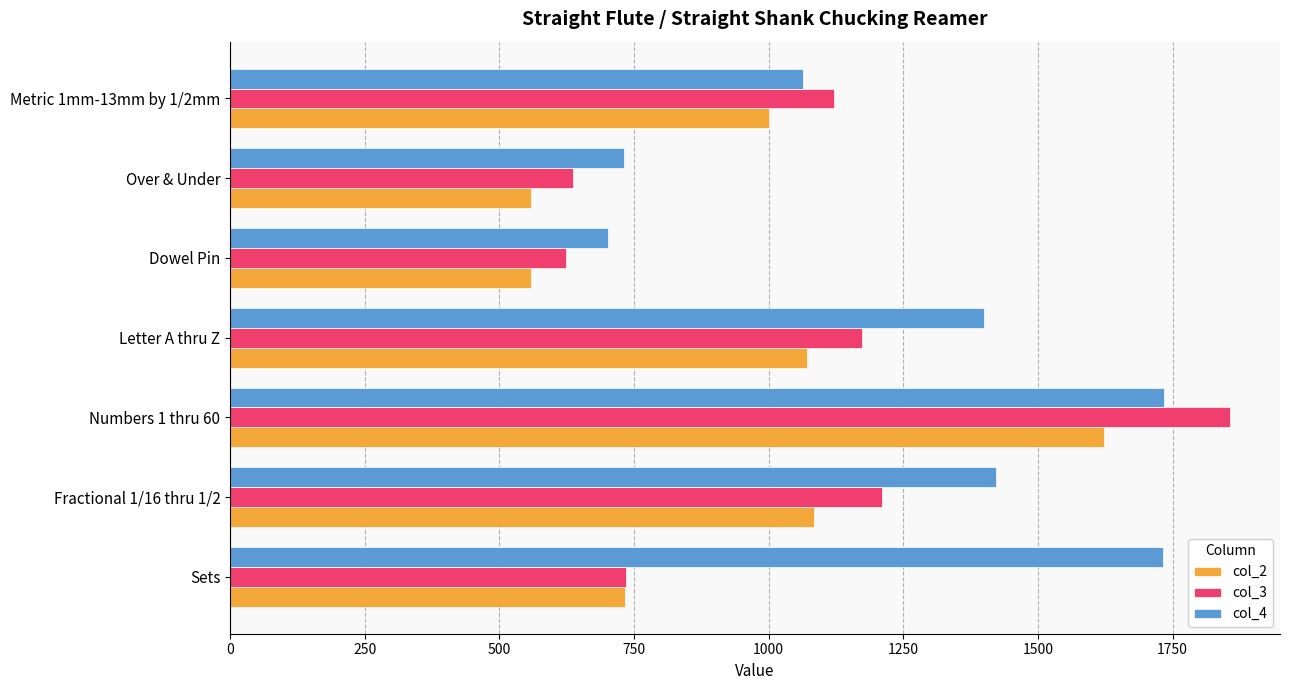

The col_4 series shows 474.9 at Dowel Pin. True or false?

False